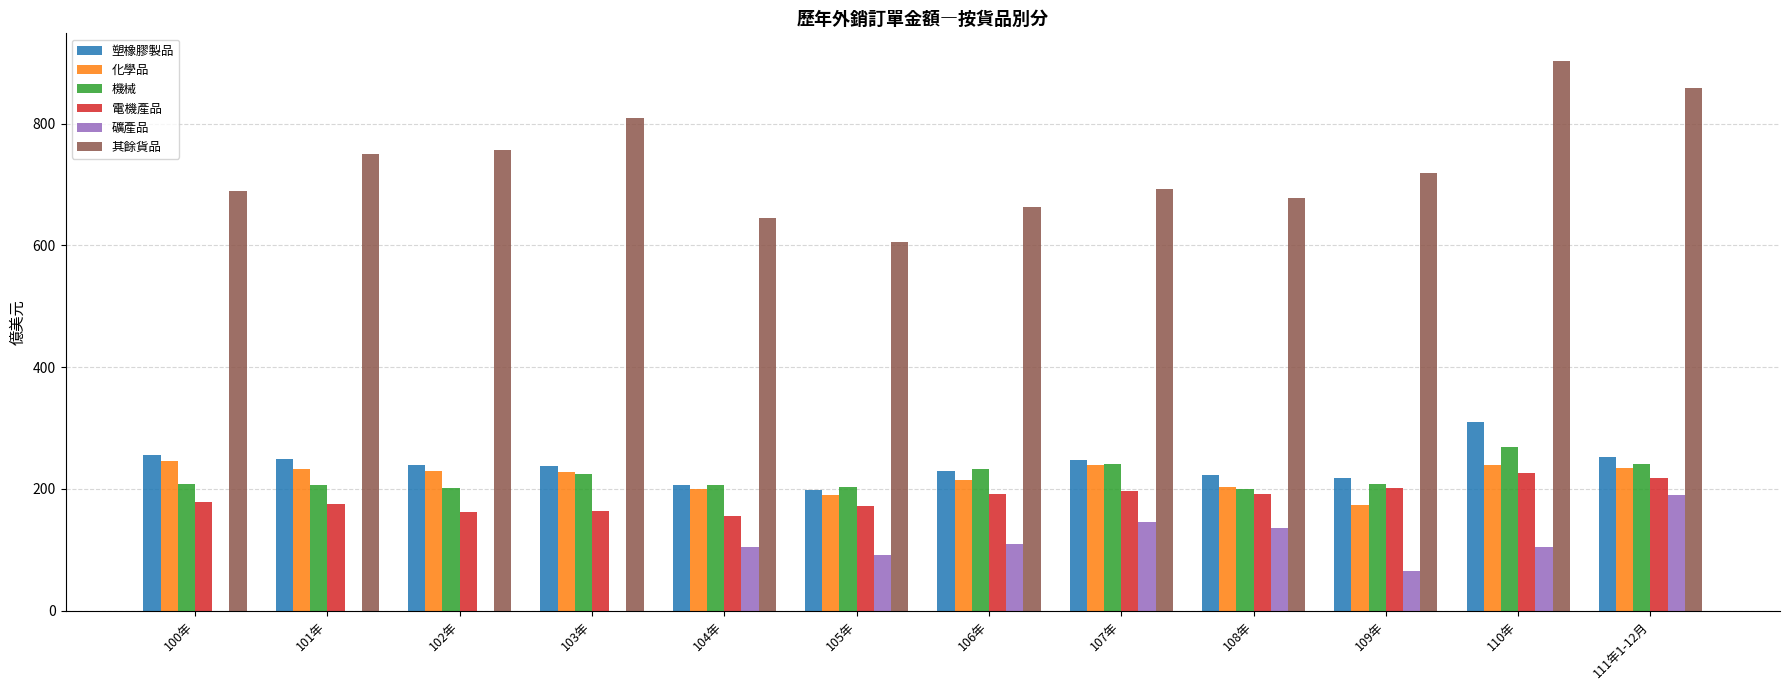

Between 106年 and 107年, which series saw the biggest shift?

礦產品